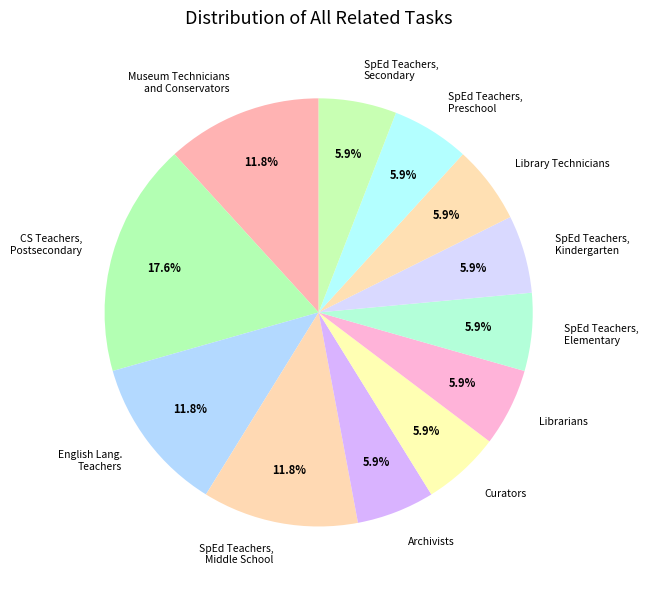

To the nearest percent, what is the average slice percentage?

8%